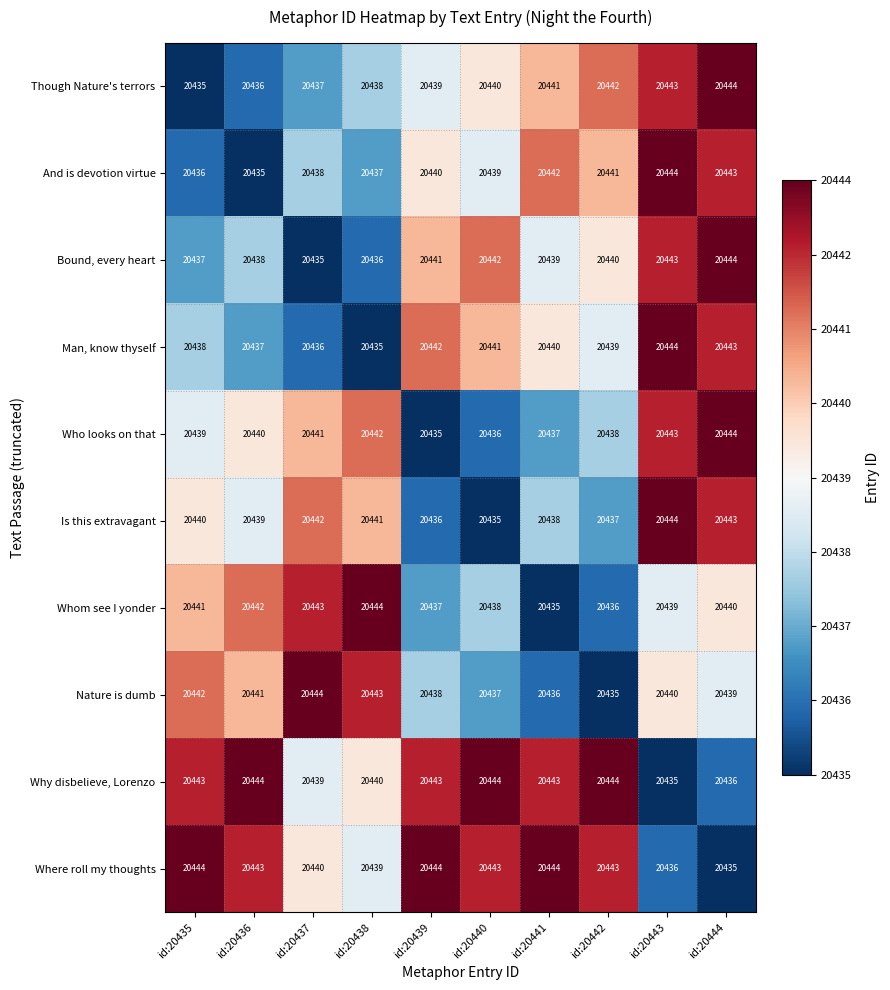

What is the difference between the Bound, every heart values at id:20442 and id:20437?

5